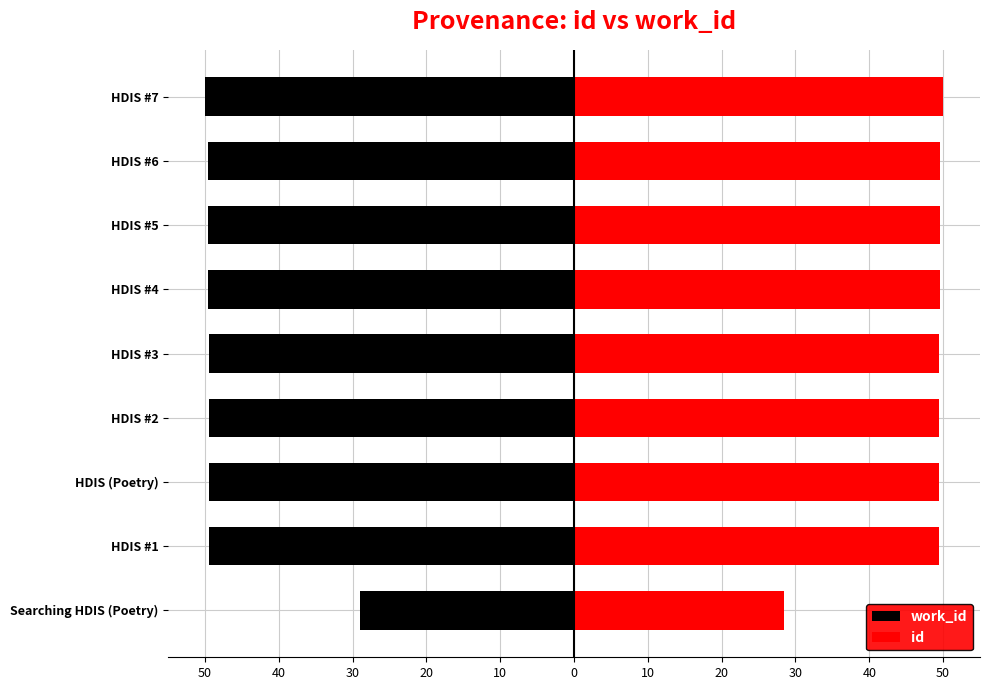

Which series has the widest spread of values?

id